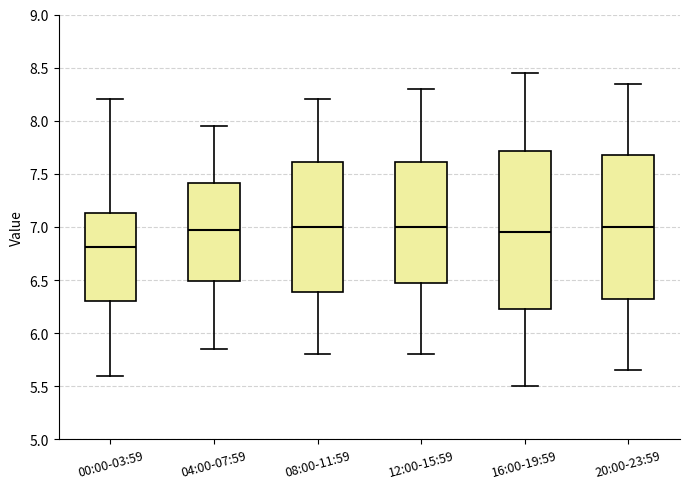

Reading left to right, transcribe this box plot: for each box, give where its median line is, the range the box spans, and where its two whiskers end, as read against the y-axis. The values are not printed on the chart, so give them approximately, as read against the axis.

00:00-03:59: median 6.80, box 6.30 to 7.15, whiskers 5.60 to 8.20
04:00-07:59: median 7.00, box 6.50 to 7.40, whiskers 5.85 to 7.95
08:00-11:59: median 7.00, box 6.40 to 7.60, whiskers 5.80 to 8.20
12:00-15:59: median 7.00, box 6.50 to 7.60, whiskers 5.80 to 8.30
16:00-19:59: median 6.95, box 6.25 to 7.70, whiskers 5.50 to 8.45
20:00-23:59: median 7.00, box 6.35 to 7.70, whiskers 5.65 to 8.35